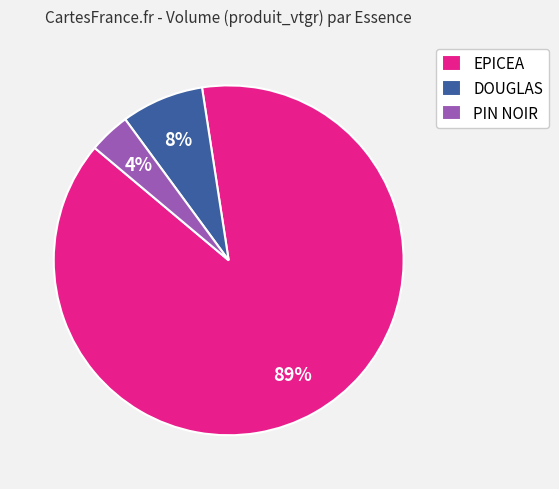

The EPICEA slice represents 89% of the pie. True or false?

True